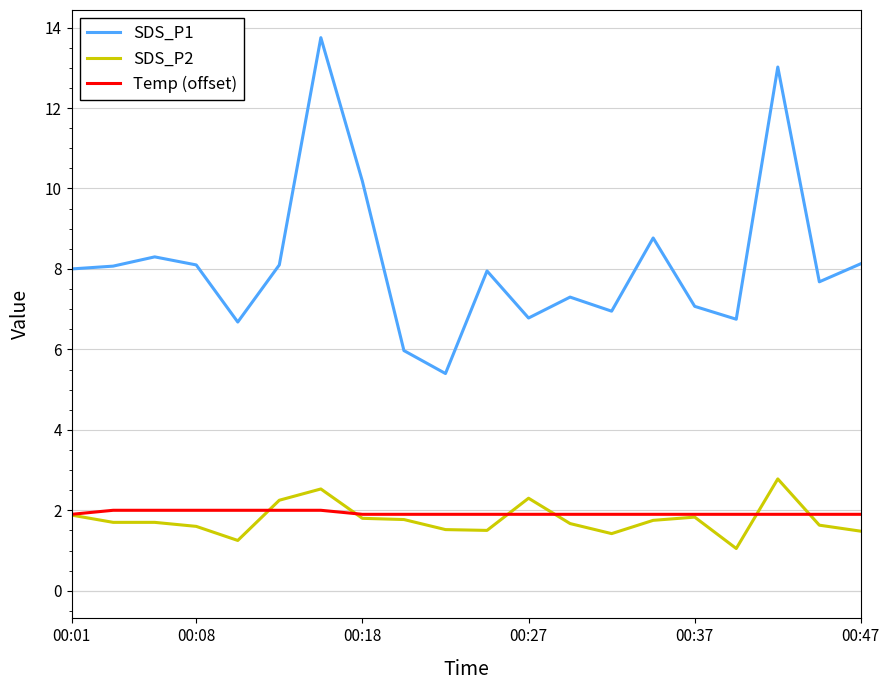

How many series are shown in this chart?

3